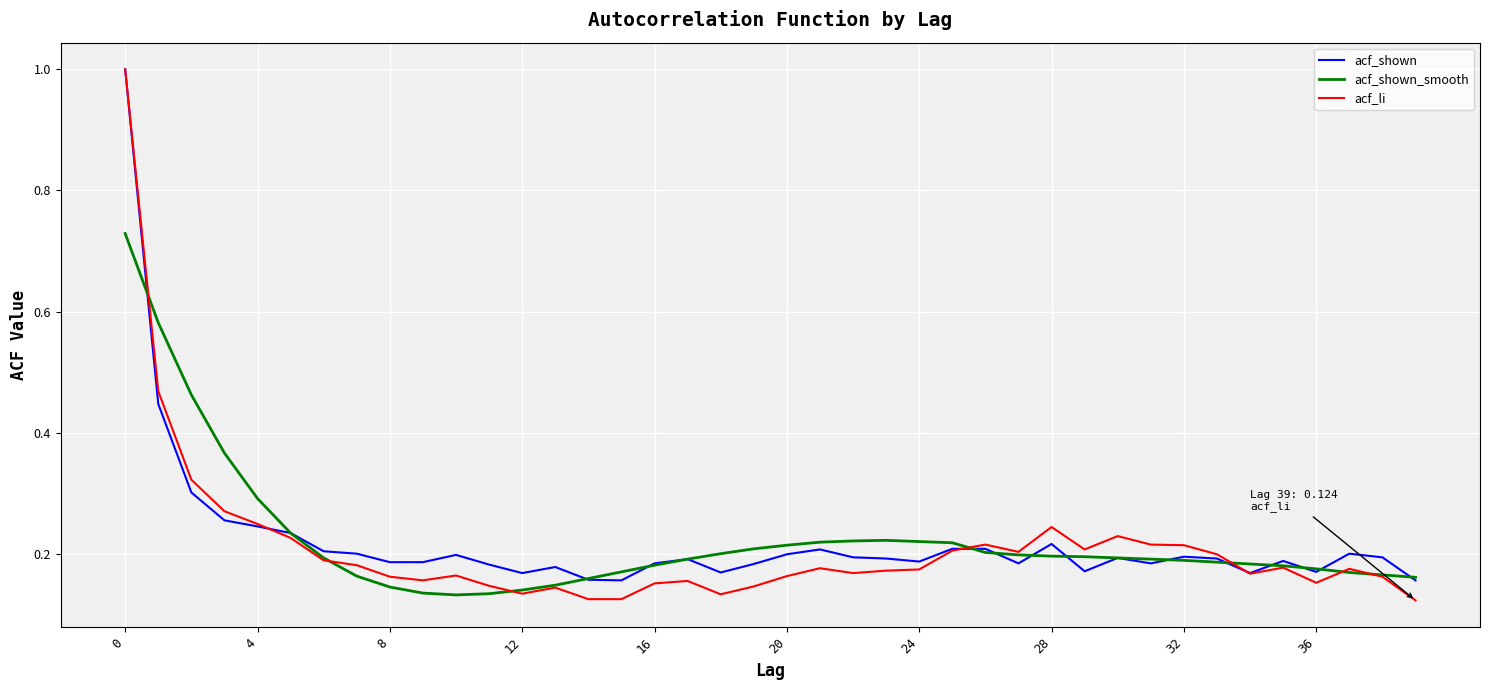

Count the number of data series in this chart.

3